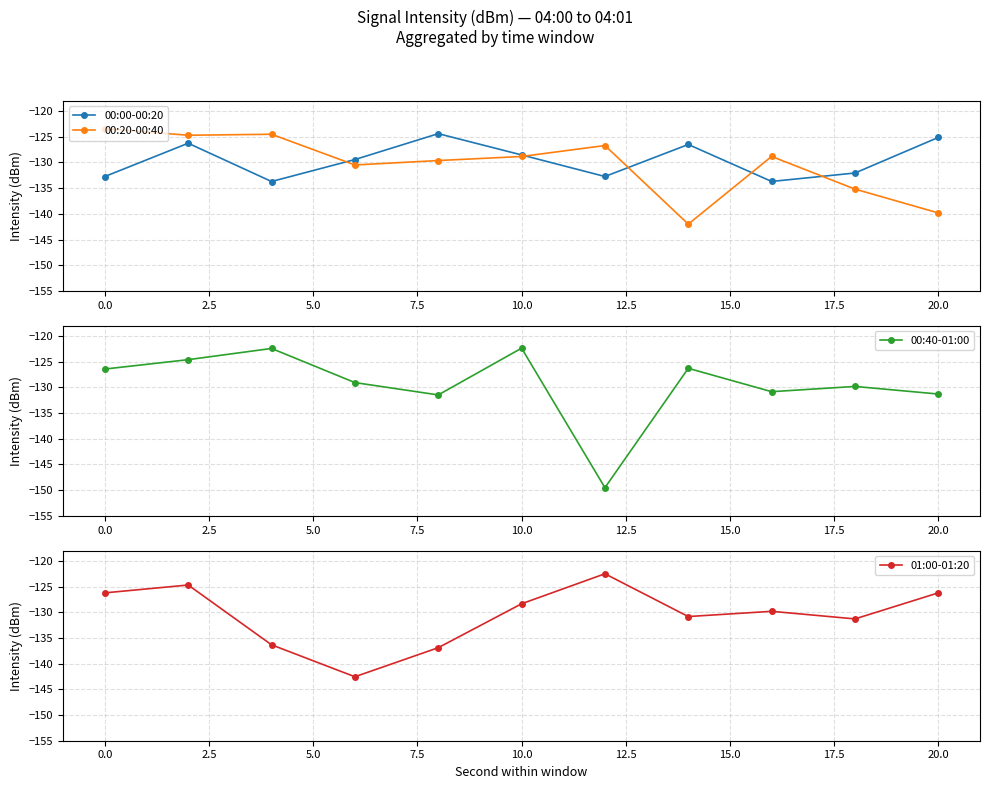

True or false: 01:00-01:20 has a value of -202.1 at 20.0.

False